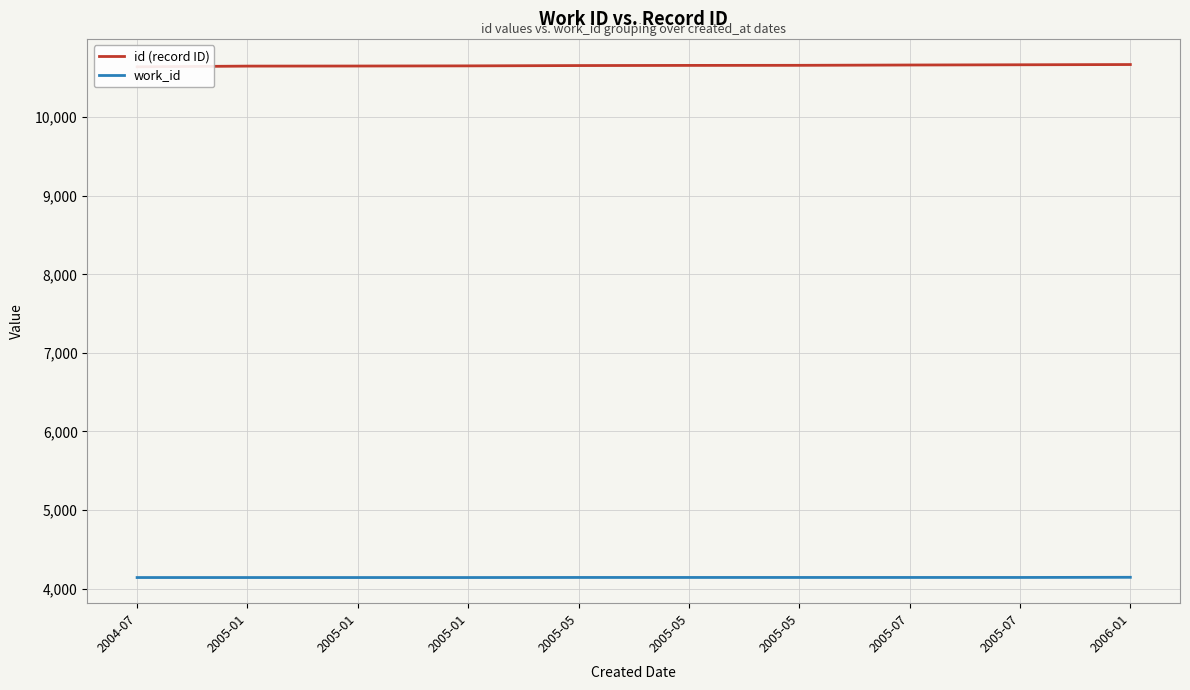

Where is id (record ID) nearest to the value 10656?

2005-01